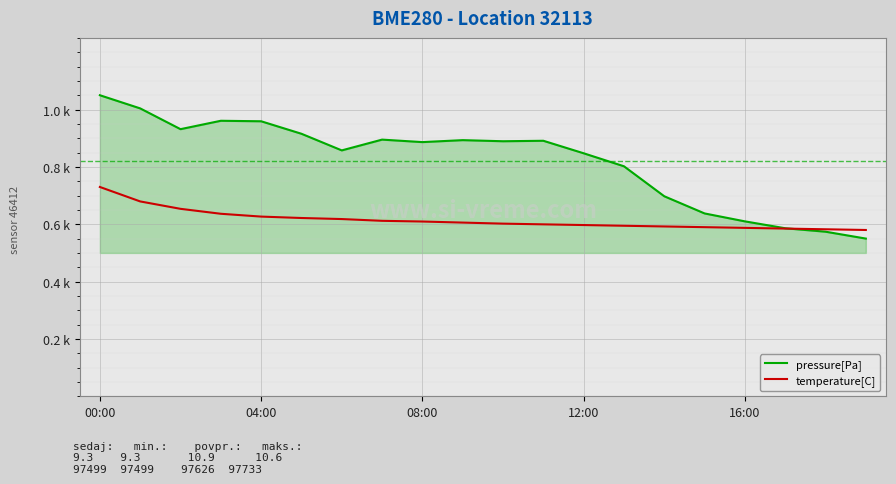

What are all the series names shown in the legend?

pressure[Pa], temperature[C]